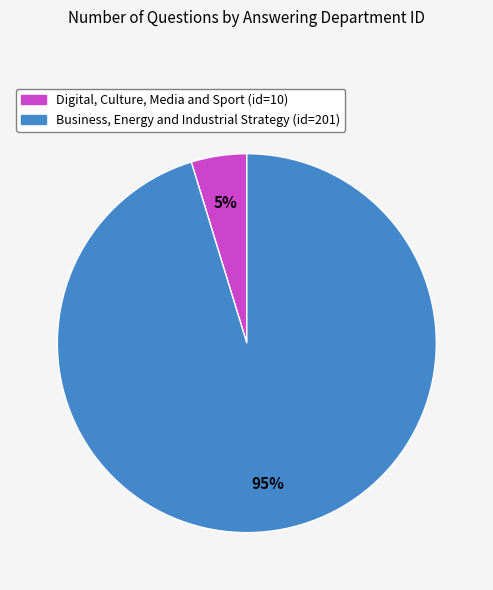

Which category accounts for the majority?

Business, Energy and Industrial Strategy (id=201)